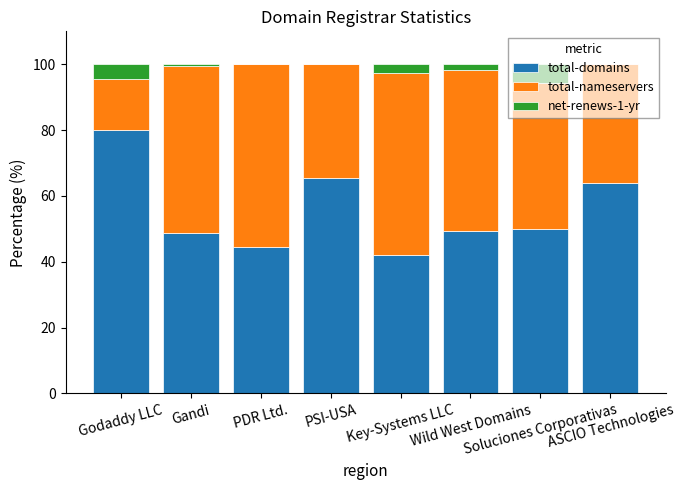

What is the sum of all total-domains values?

443.8